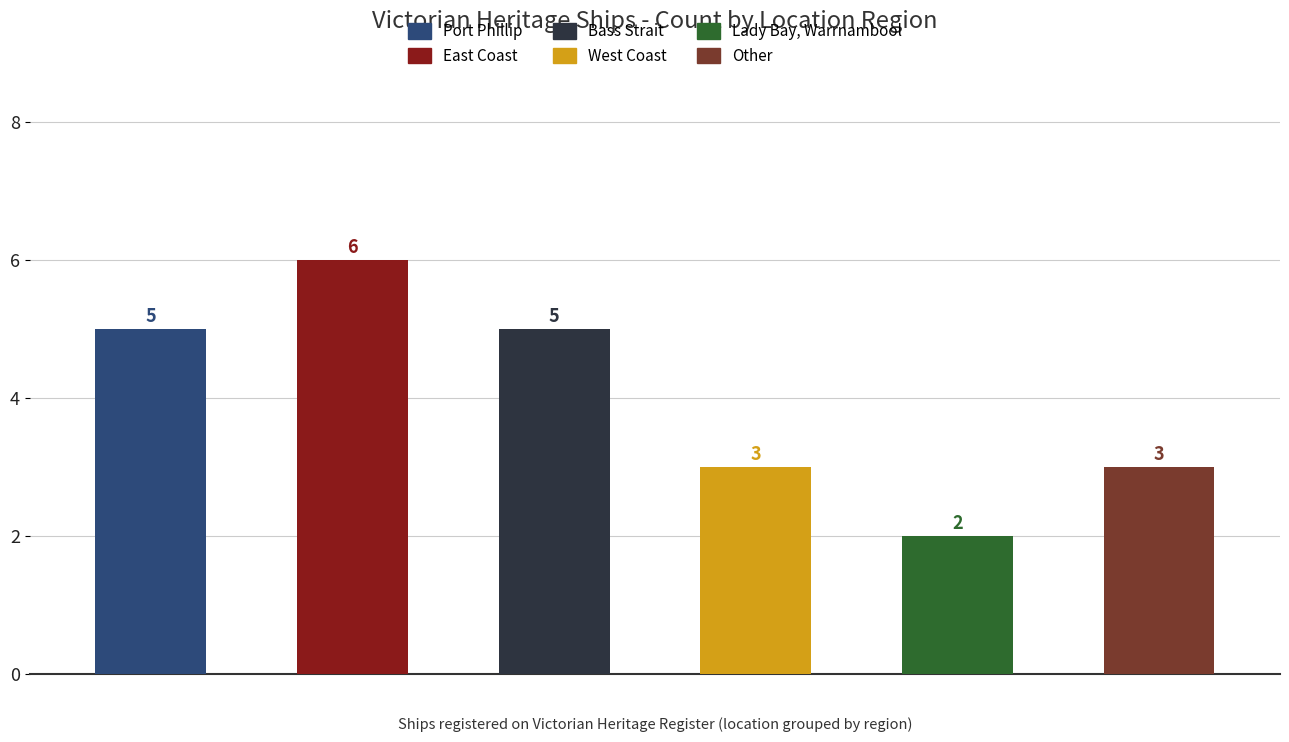

Between Lady Bay, Warrnambool and West Coast, which is larger?

West Coast